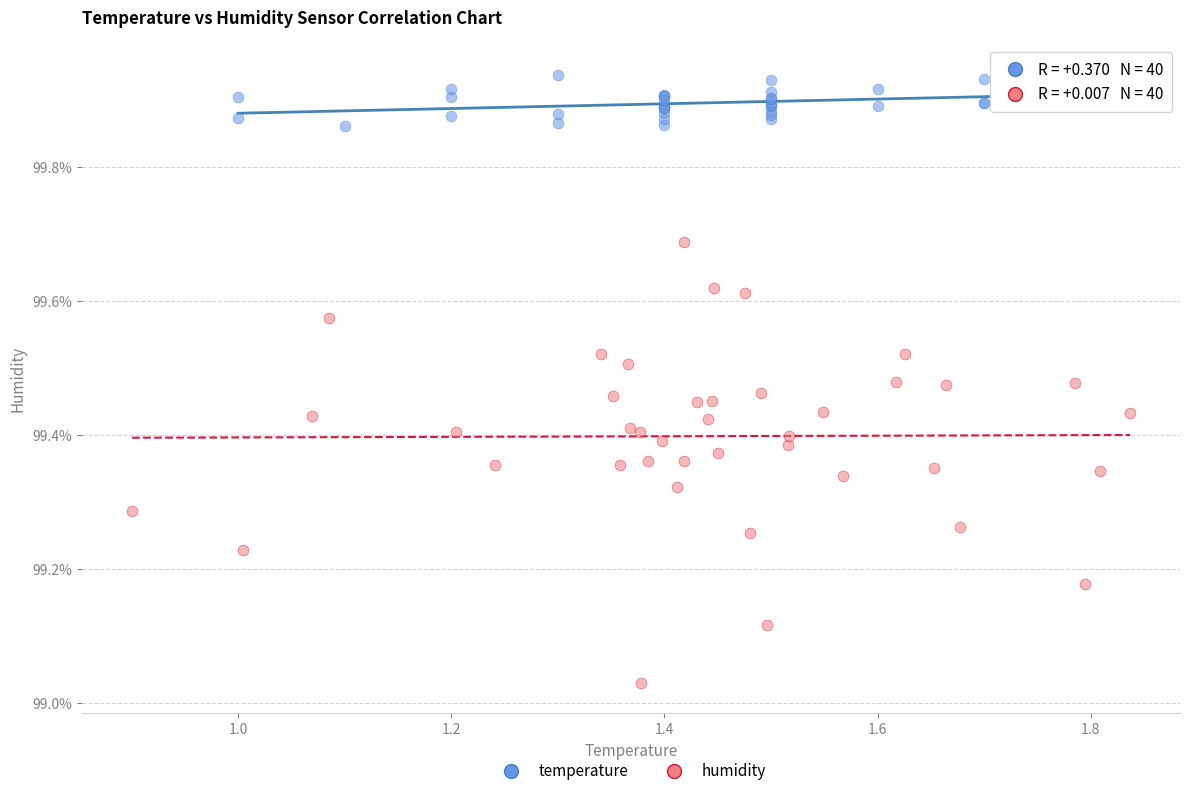

Which series contains the highest Y value?

temperature